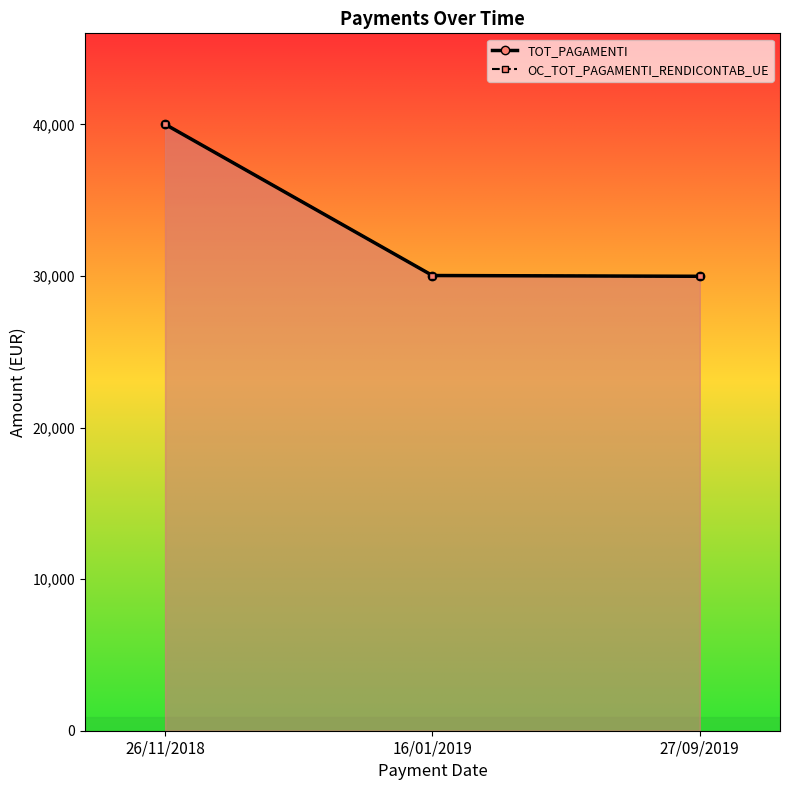

Does the chart have visible grid lines?

No